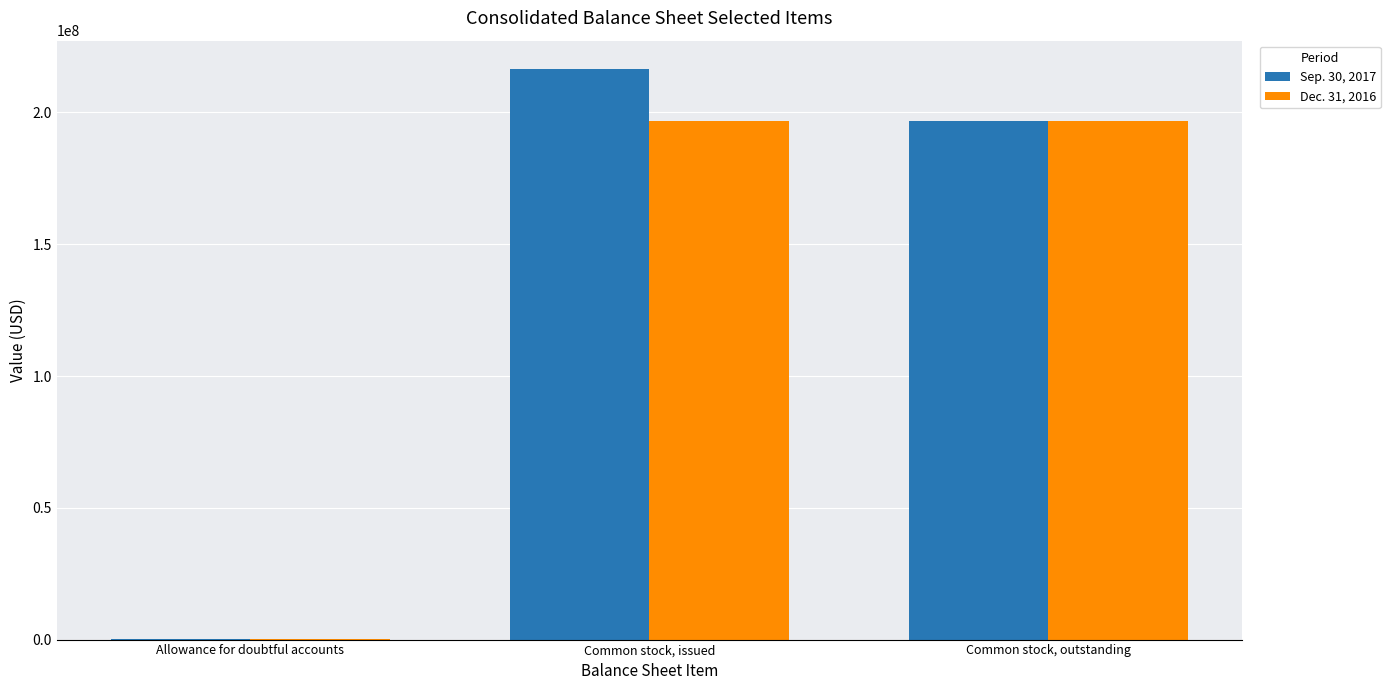

At which category does the chart reach its peak across all series?

Common stock, issued